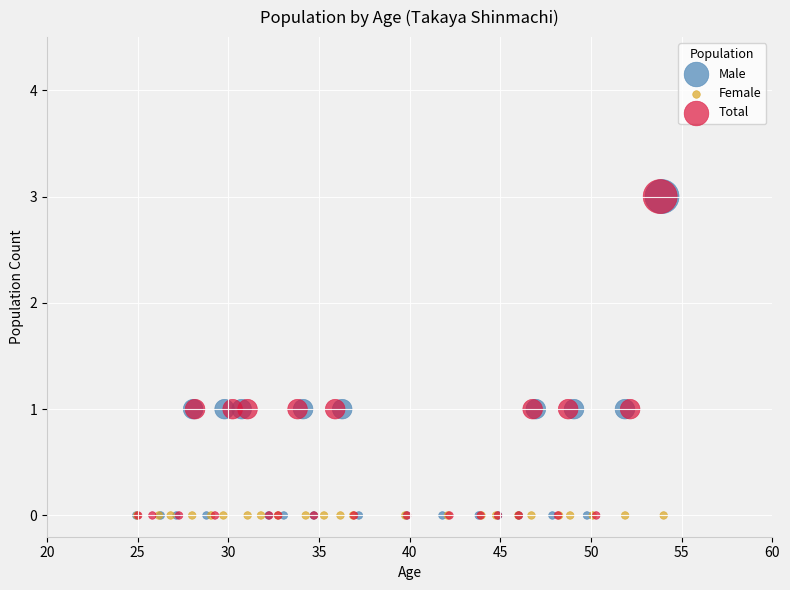

What are all the series names shown in the legend?

Male, Female, Total